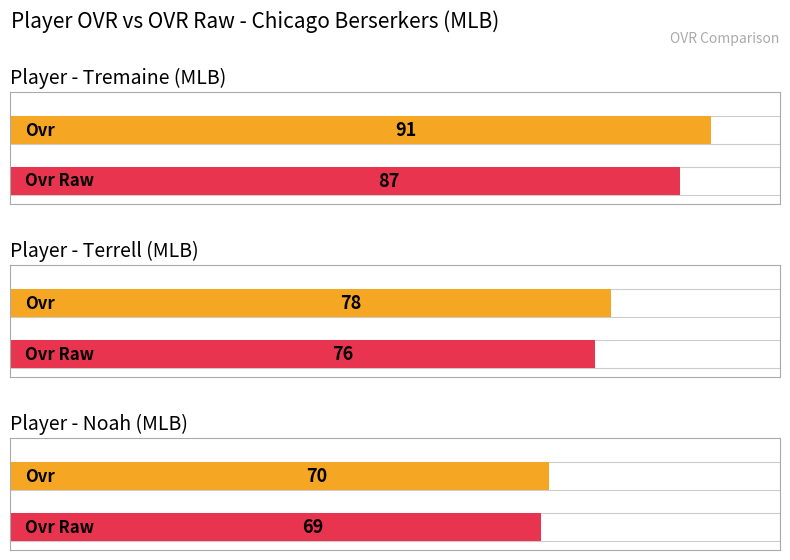

Count the number of categories in the chart.

3